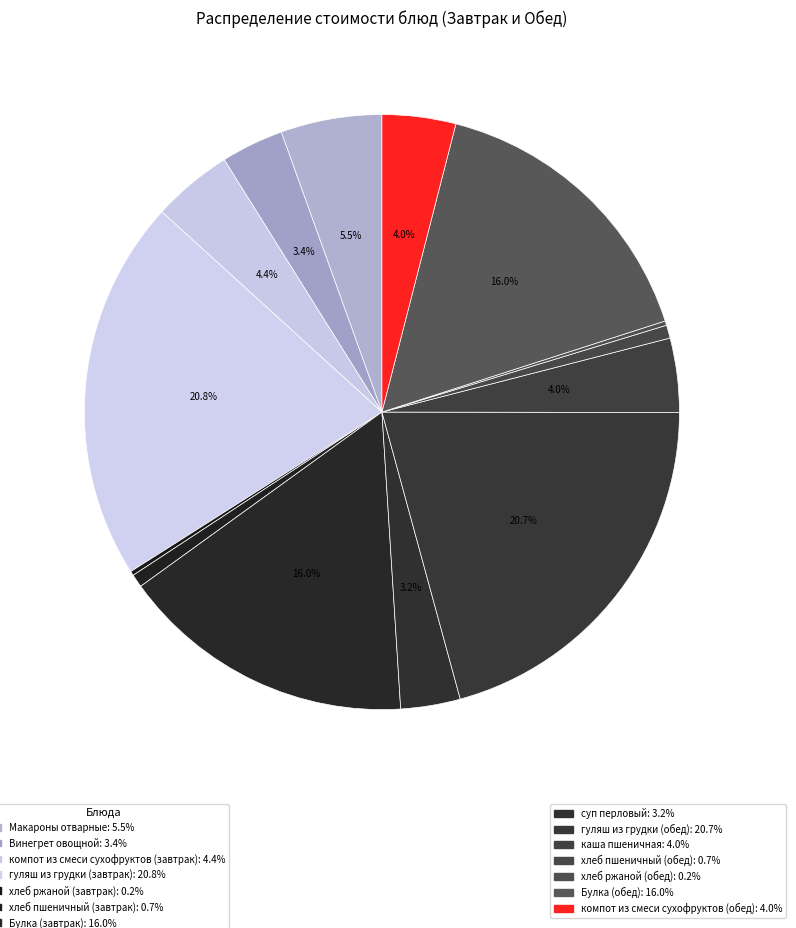

Which category has the biggest portion of the pie?

гуляш из грудки (завтрак)